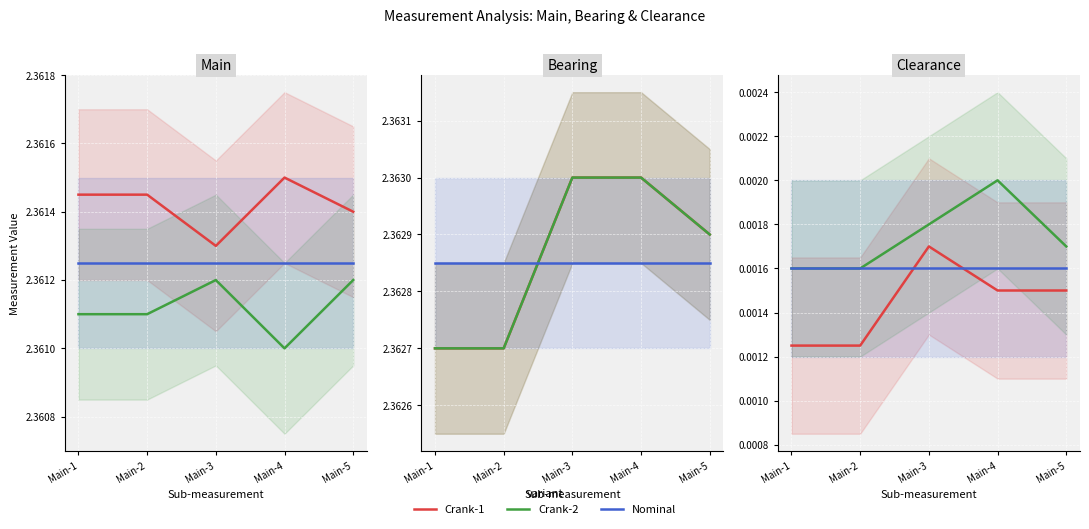

How many lines are shown in the chart?

3